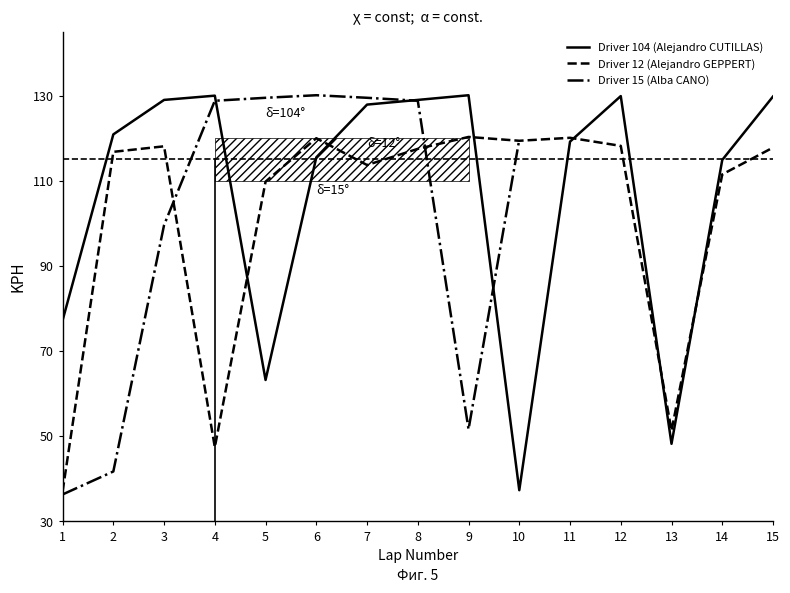

Which label corresponds to the smallest value in the chart?

1